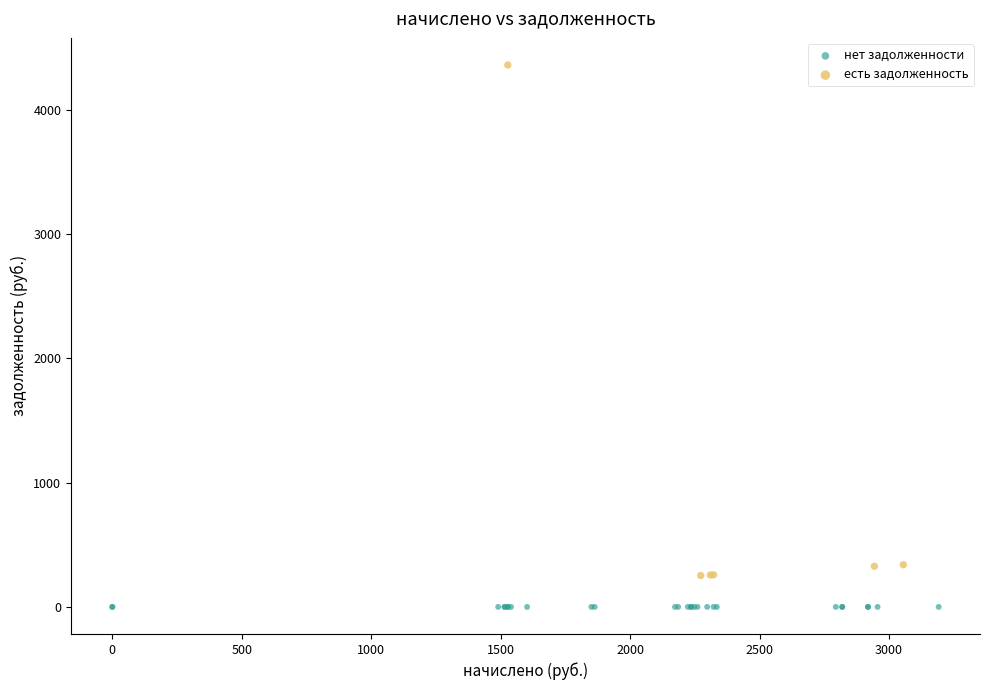

Which series reaches the maximum Y coordinate?

есть задолженность